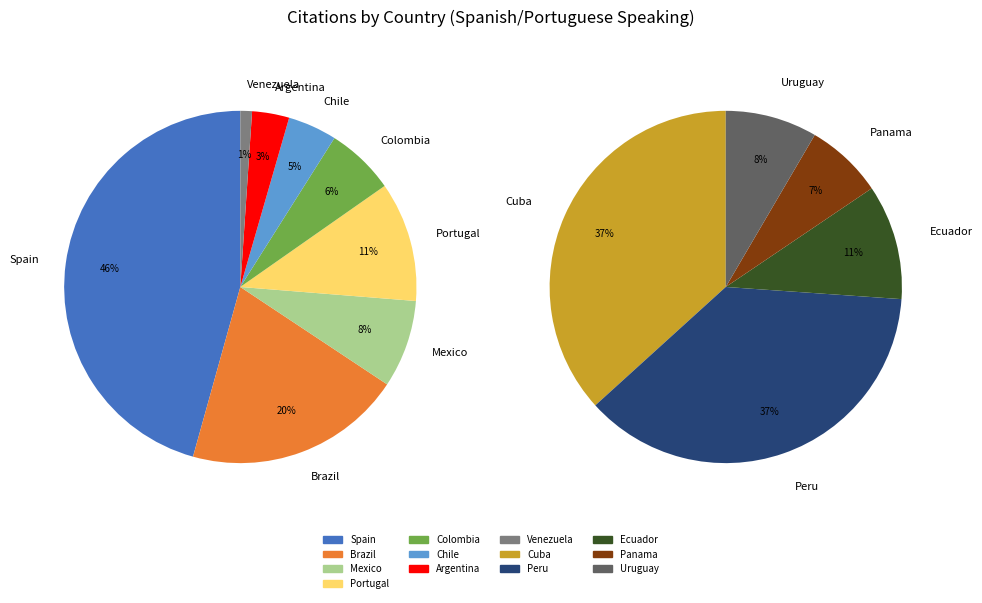

Does any single category account for the majority?

No